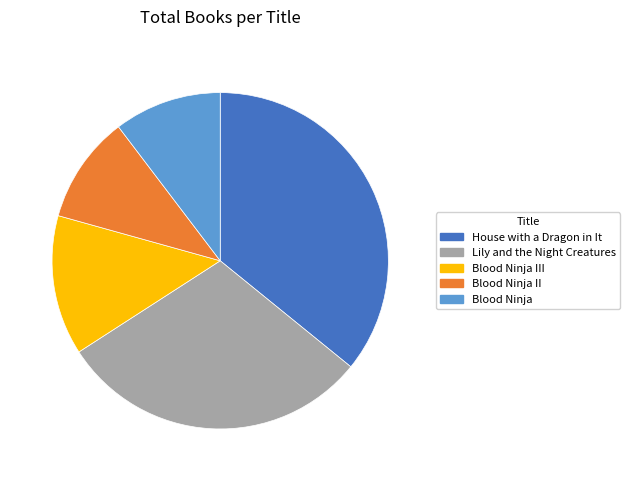

True or false: Blood Ninja III accounts for 1% of the total.

False